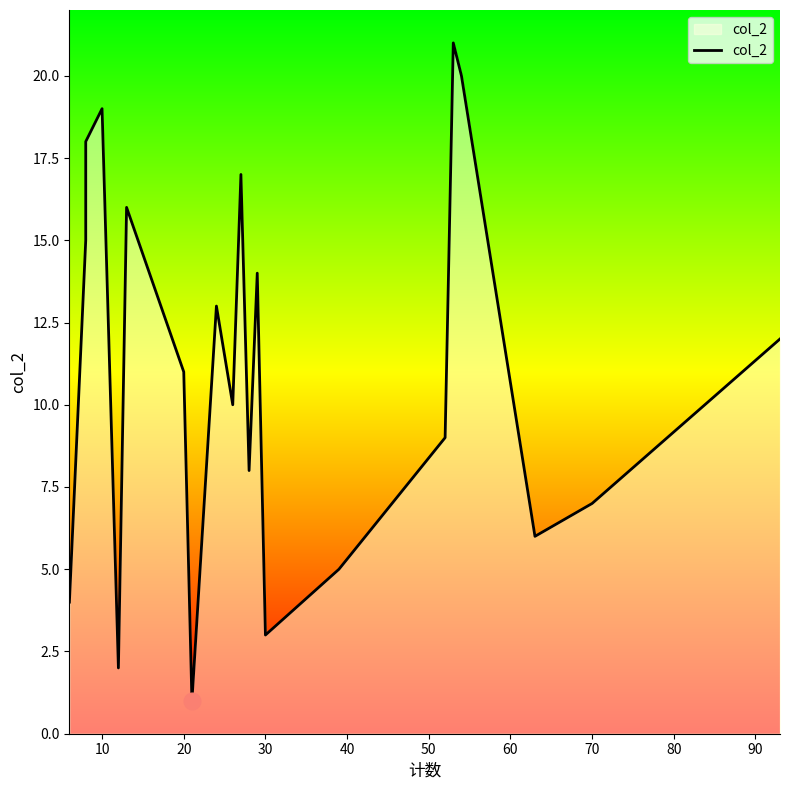

Is it true that the value at 10 is 27?

False